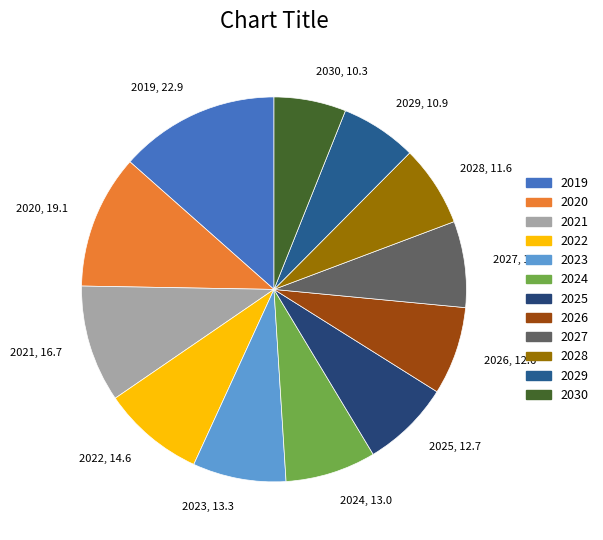

Which category has the biggest portion of the pie?

2019